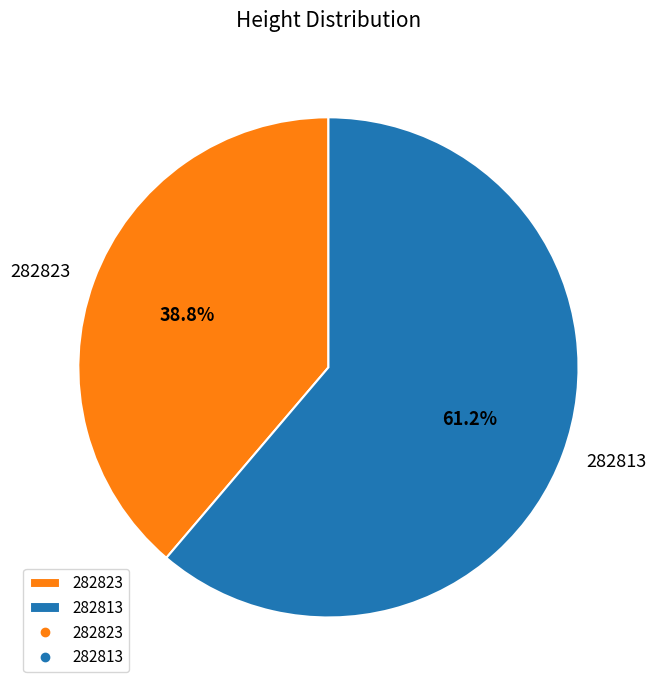

What is the smallest slice in the pie chart?

282823